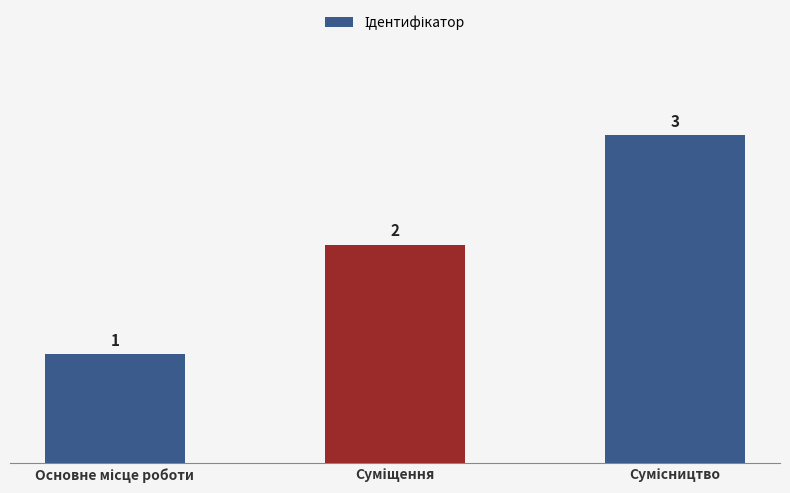

Count the values in the range 1 to 3.

3